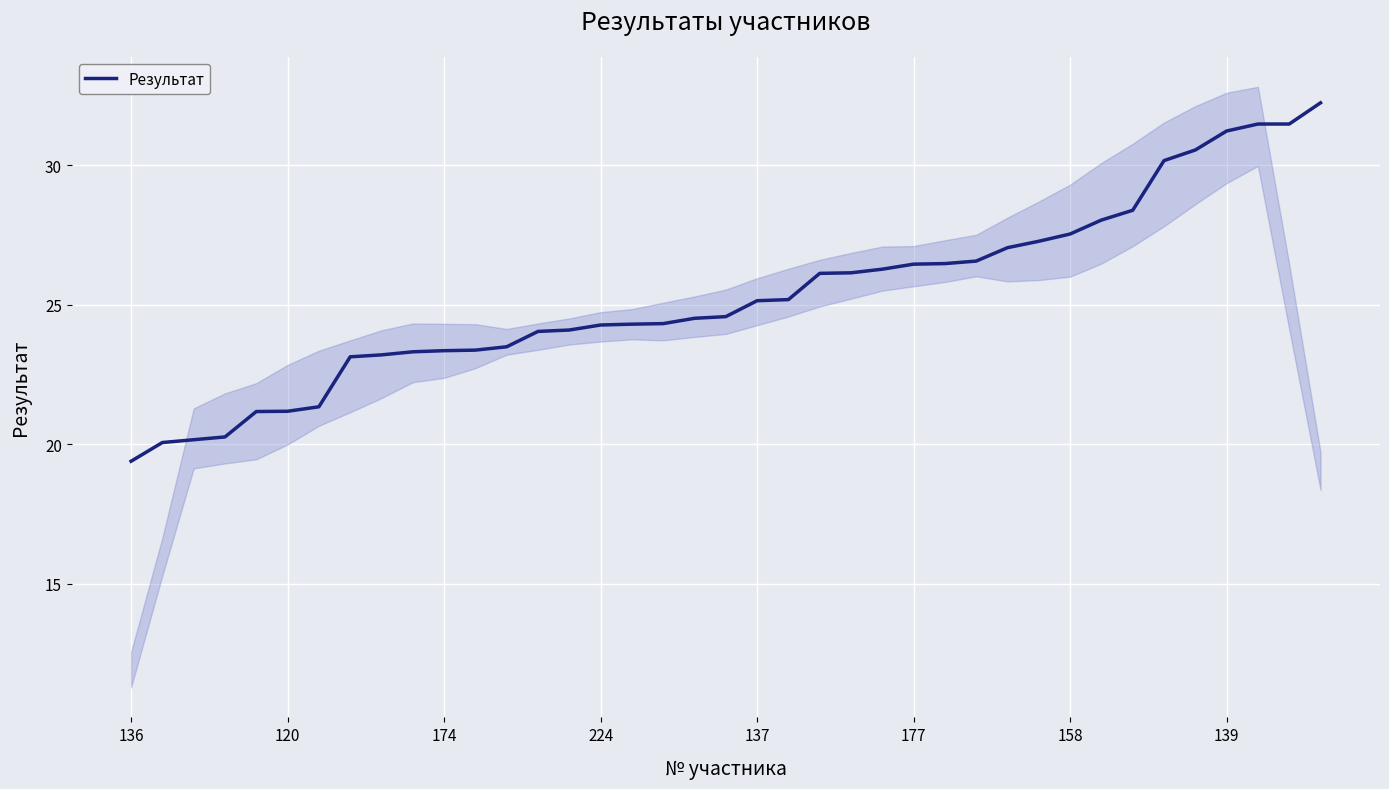

What is the average value?

25.3